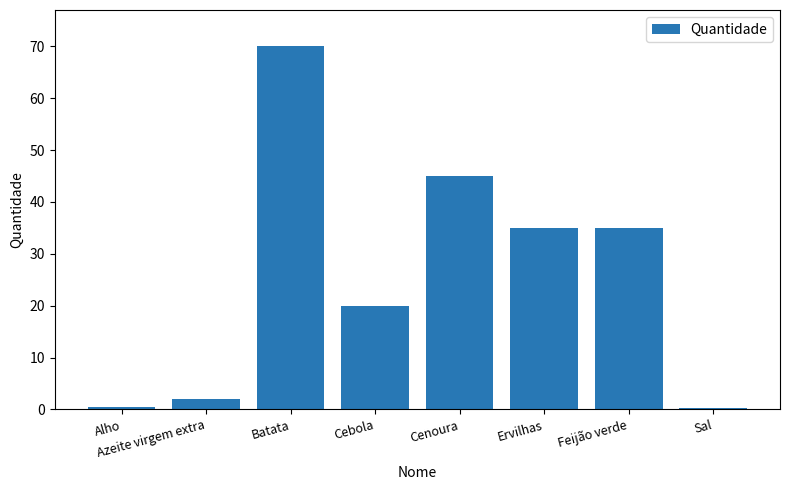

Between Batata and Cenoura, which is larger?

Batata